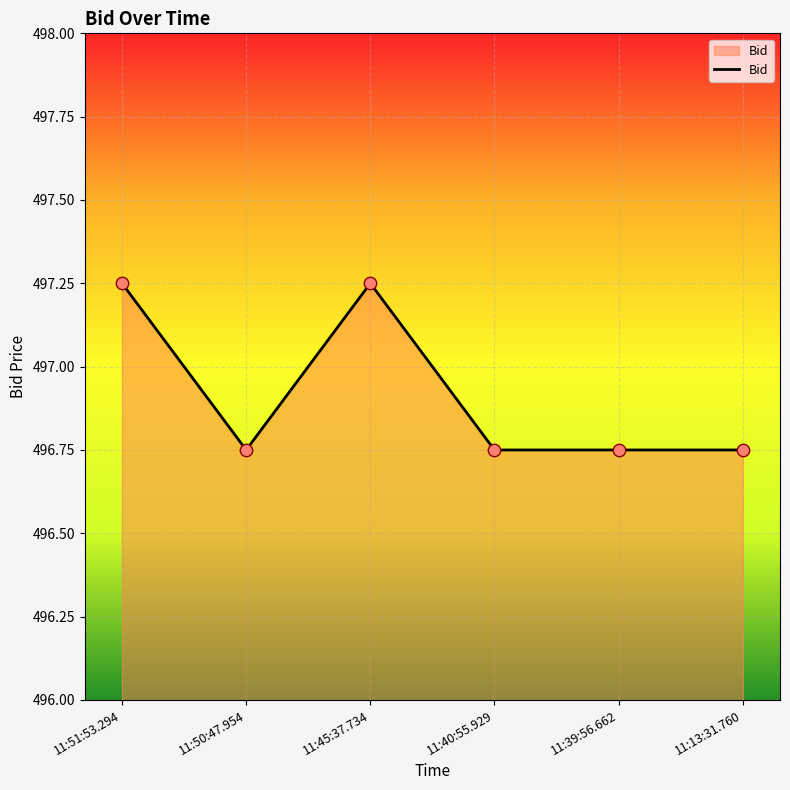

What is the change in value from 11:45:37.734 to 11:40:55.929?

-0.5